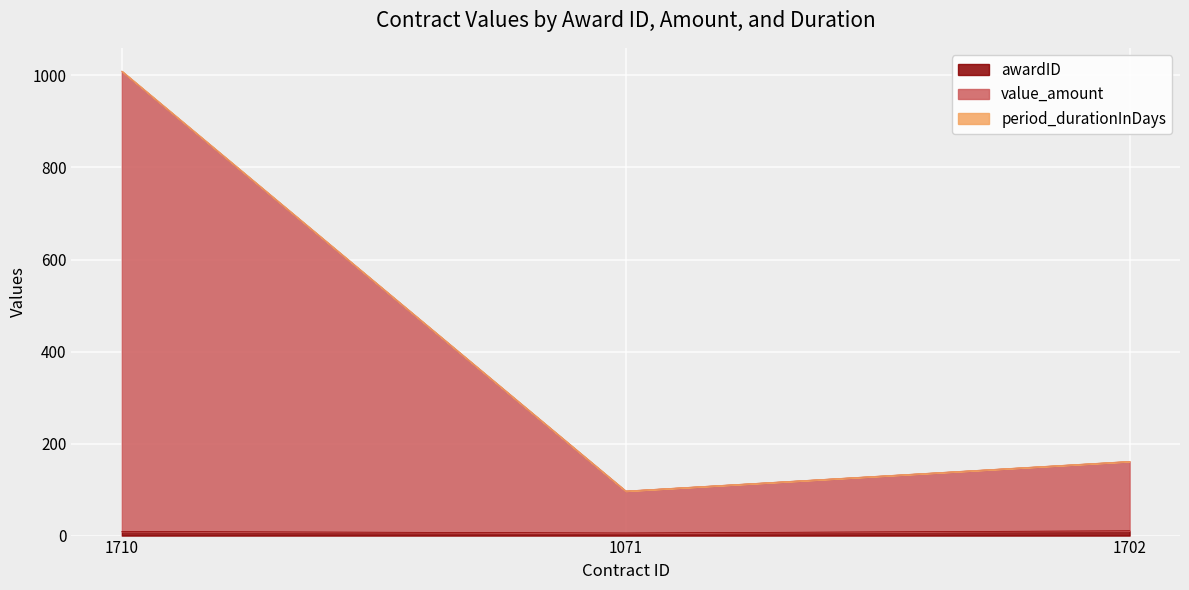

What is the sum of all awardID values?

25.2